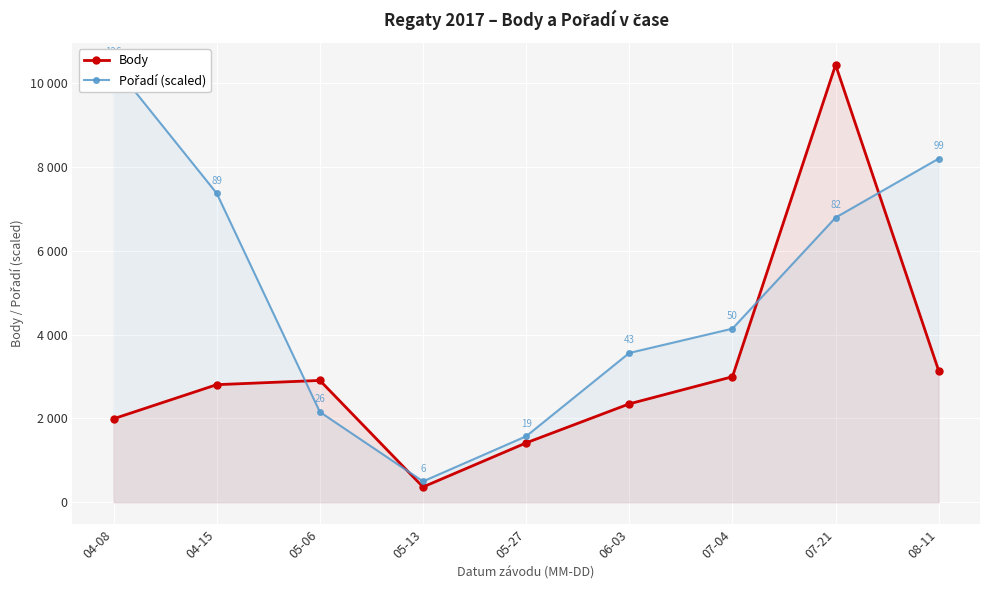

What position from the left is 05-13?

4